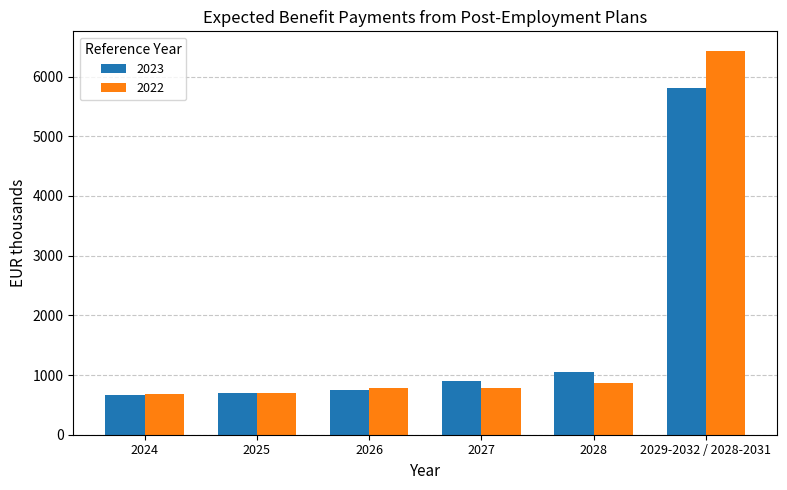

What is the lowest value of the 2022 series?

686